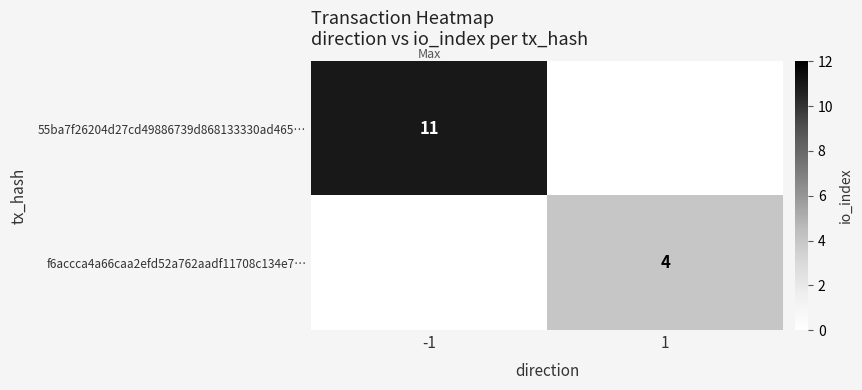

Is it true that f6accca4a66caa2efd52a762aadf11708c134e7… equals 4 at 1?

True